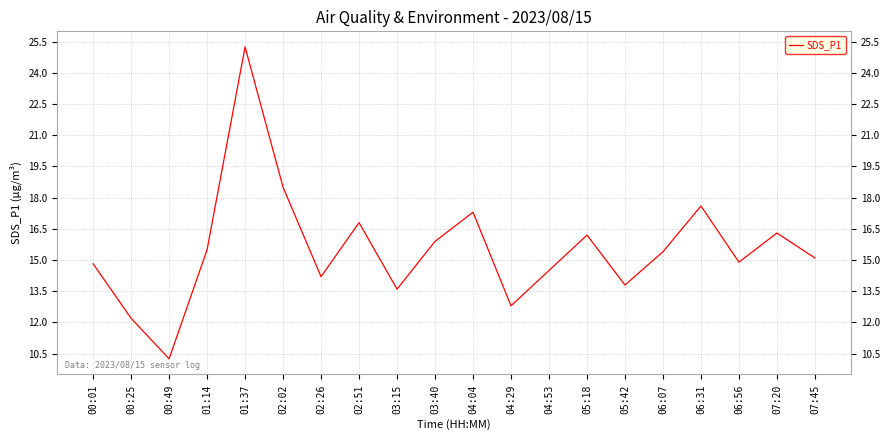

What position from the left is 04:29?

12